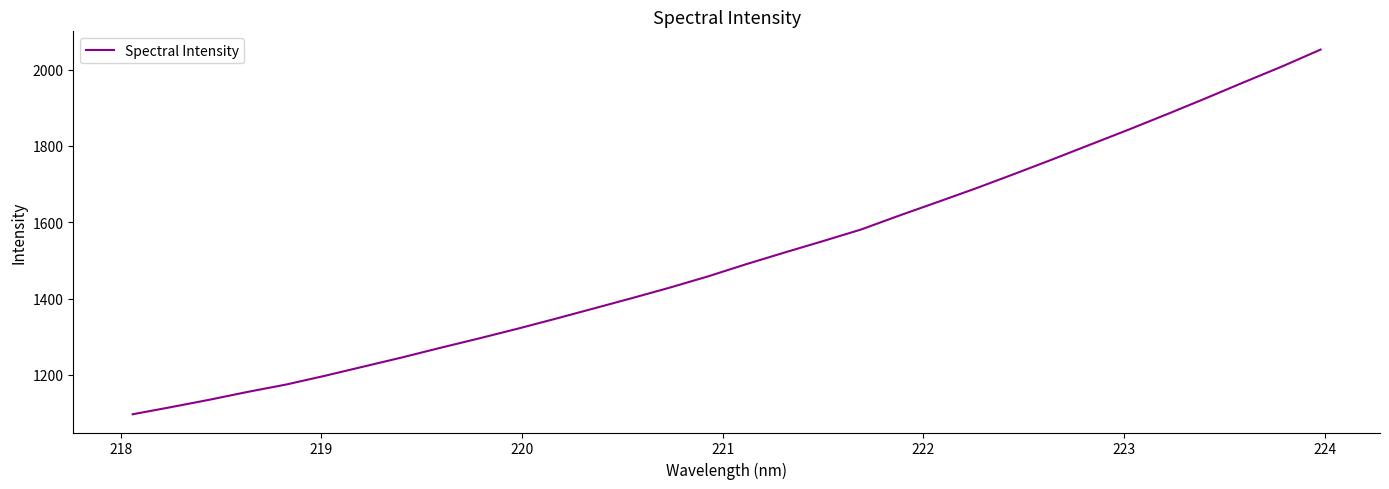

What is the greatest value displayed?

2052.6